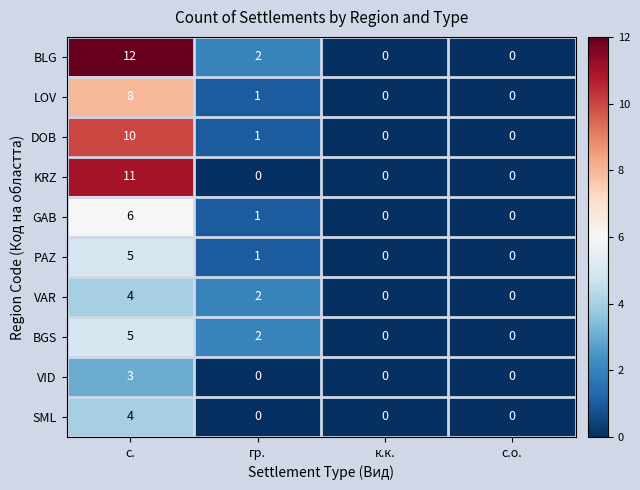

The GAB series shows 6 at с.. True or false?

True